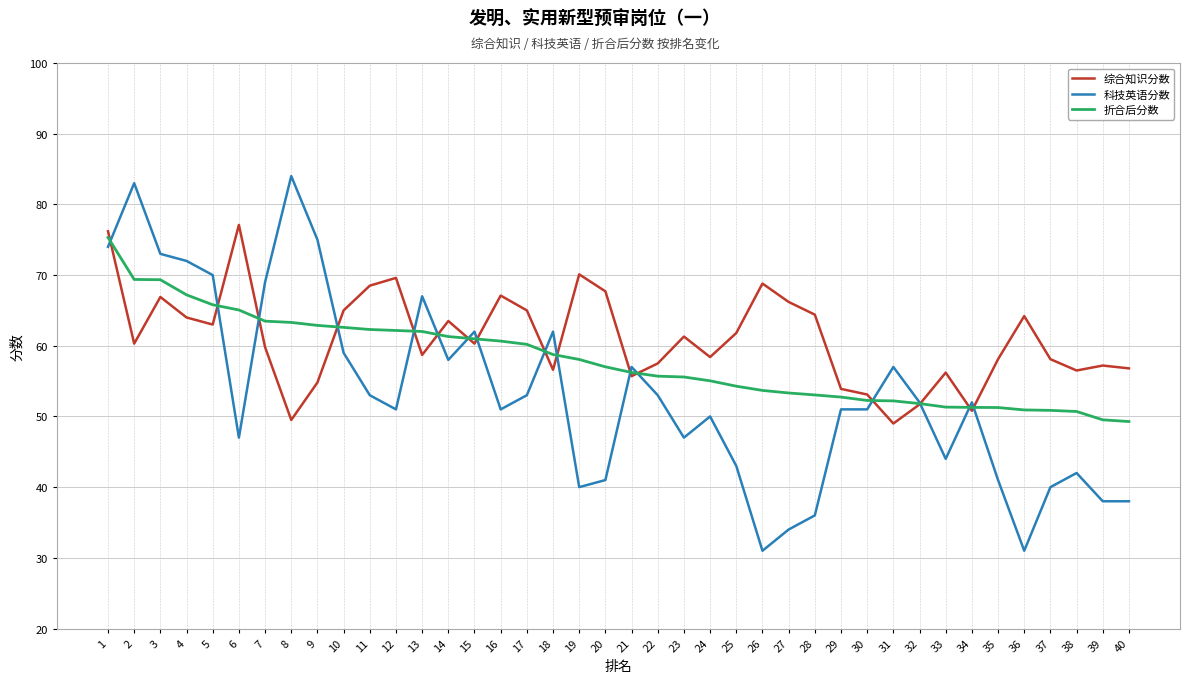

True or false: 科技英语分数 has a value of 40.0 at 19.

True